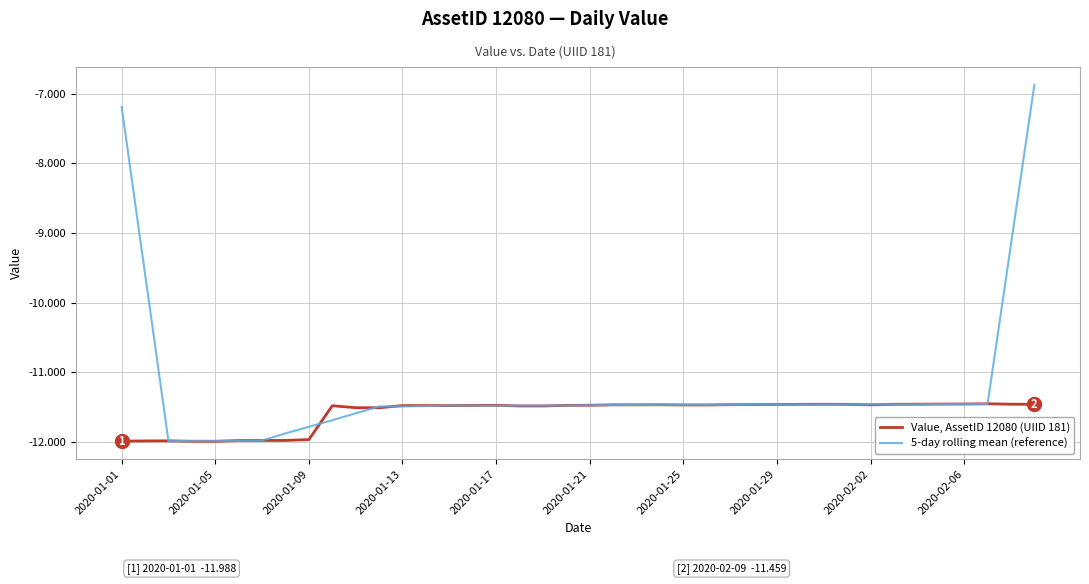

True or false: 5-day rolling mean (reference) and Value, AssetID 12080 (UIID 181) cross at least once.

True